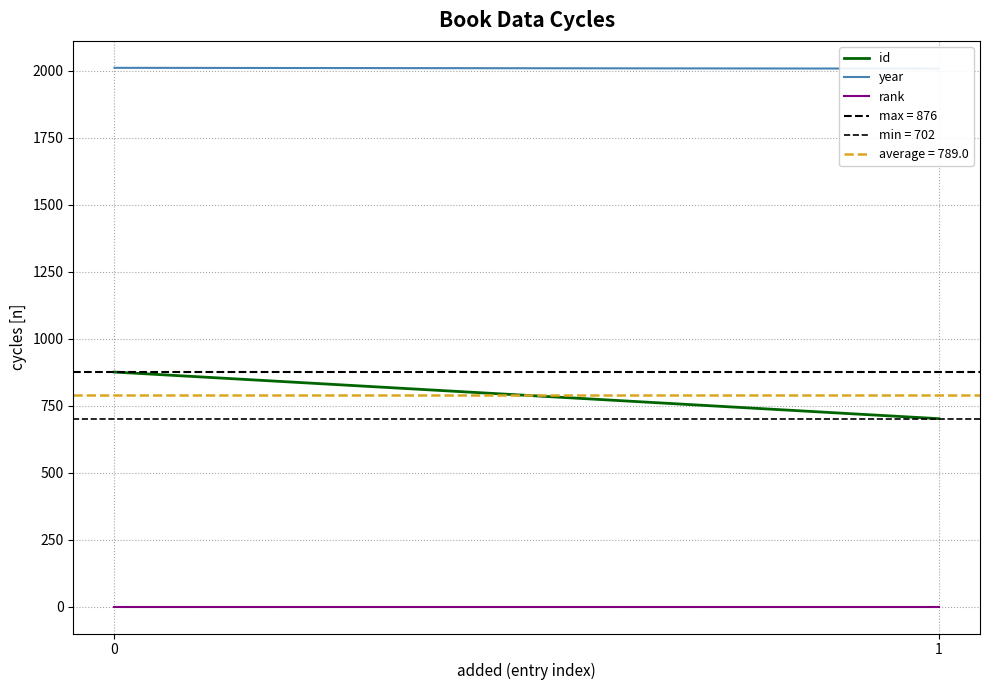

List the labels in order of year value, largest first.

0, 1